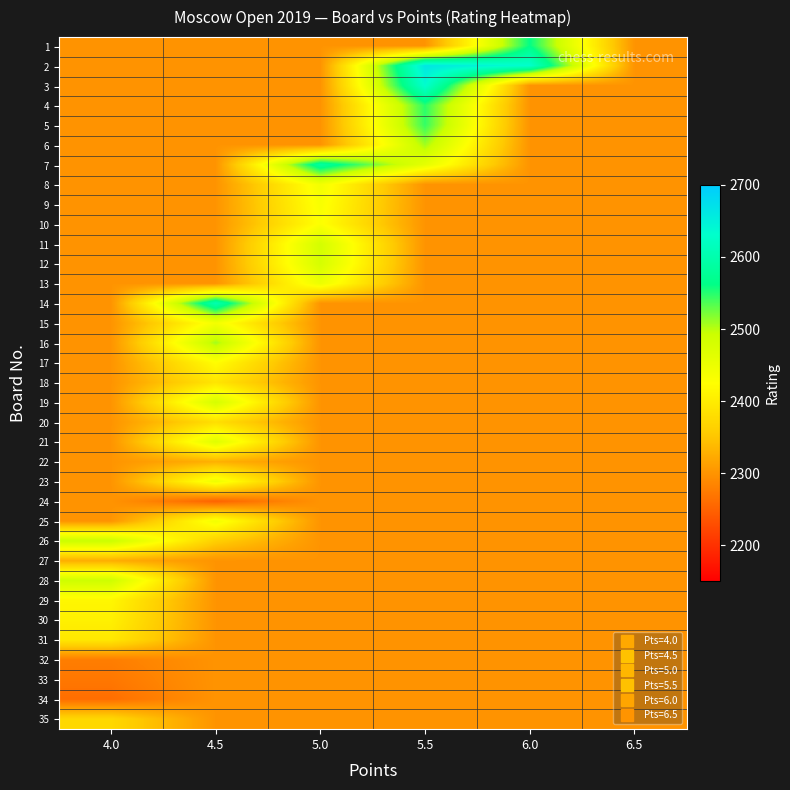

Reading left to right, extract all data points from this chart.

1: 4.0=2300	4.5=2300	5.0=2300	5.5=2300	6.0=2562	6.5=2300
2: 4.0=2300	4.5=2300	5.0=2300	5.5=2663	6.0=2630	6.5=2300
3: 4.0=2300	4.5=2300	5.0=2300	5.5=2633	6.0=2300	6.5=2300
4: 4.0=2300	4.5=2300	5.0=2300	5.5=2549	6.0=2300	6.5=2300
5: 4.0=2300	4.5=2300	5.0=2300	5.5=2545	6.0=2300	6.5=2300
6: 4.0=2300	4.5=2300	5.0=2300	5.5=2508	6.0=2300	6.5=2300
7: 4.0=2300	4.5=2300	5.0=2588	5.5=2459	6.0=2300	6.5=2300
8: 4.0=2300	4.5=2300	5.0=2441	5.5=2300	6.0=2300	6.5=2300
9: 4.0=2300	4.5=2300	5.0=2434	5.5=2300	6.0=2300	6.5=2300
10: 4.0=2300	4.5=2300	5.0=2429	5.5=2300	6.0=2300	6.5=2300
11: 4.0=2300	4.5=2300	5.0=2483	5.5=2300	6.0=2300	6.5=2300
12: 4.0=2300	4.5=2300	5.0=2481	5.5=2300	6.0=2300	6.5=2300
13: 4.0=2300	4.5=2300	5.0=2450	5.5=2300	6.0=2300	6.5=2300
14: 4.0=2300	4.5=2605	5.0=2300	5.5=2300	6.0=2300	6.5=2300
15: 4.0=2300	4.5=2440	5.0=2300	5.5=2300	6.0=2300	6.5=2300
16: 4.0=2300	4.5=2508	5.0=2300	5.5=2300	6.0=2300	6.5=2300
17: 4.0=2300	4.5=2424	5.0=2300	5.5=2300	6.0=2300	6.5=2300
18: 4.0=2300	4.5=2391	5.0=2300	5.5=2300	6.0=2300	6.5=2300
19: 4.0=2300	4.5=2481	5.0=2300	5.5=2300	6.0=2300	6.5=2300
20: 4.0=2300	4.5=2382	5.0=2300	5.5=2300	6.0=2300	6.5=2300
21: 4.0=2300	4.5=2468	5.0=2300	5.5=2300	6.0=2300	6.5=2300
22: 4.0=2300	4.5=2329	5.0=2300	5.5=2300	6.0=2300	6.5=2300
23: 4.0=2300	4.5=2447	5.0=2300	5.5=2300	6.0=2300	6.5=2300
24: 4.0=2300	4.5=2250	5.0=2300	5.5=2300	6.0=2300	6.5=2300
25: 4.0=2300	4.5=2442	5.0=2300	5.5=2300	6.0=2300	6.5=2300
26: 4.0=2495	4.5=2362	5.0=2300	5.5=2300	6.0=2300	6.5=2300
27: 4.0=2326	4.5=2300	5.0=2300	5.5=2300	6.0=2300	6.5=2300
28: 4.0=2490	4.5=2300	5.0=2300	5.5=2300	6.0=2300	6.5=2300
29: 4.0=2415	4.5=2300	5.0=2300	5.5=2300	6.0=2300	6.5=2300
30: 4.0=2406	4.5=2300	5.0=2300	5.5=2300	6.0=2300	6.5=2300
31: 4.0=2394	4.5=2300	5.0=2300	5.5=2300	6.0=2300	6.5=2300
32: 4.0=2278	4.5=2300	5.0=2300	5.5=2300	6.0=2300	6.5=2300
33: 4.0=2271	4.5=2300	5.0=2300	5.5=2300	6.0=2300	6.5=2300
34: 4.0=2262	4.5=2300	5.0=2300	5.5=2300	6.0=2300	6.5=2300
35: 4.0=2373	4.5=2300	5.0=2300	5.5=2300	6.0=2300	6.5=2300